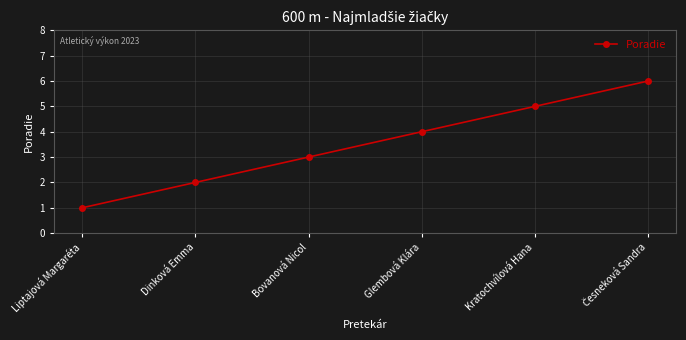

Count the number of data series in this chart.

1